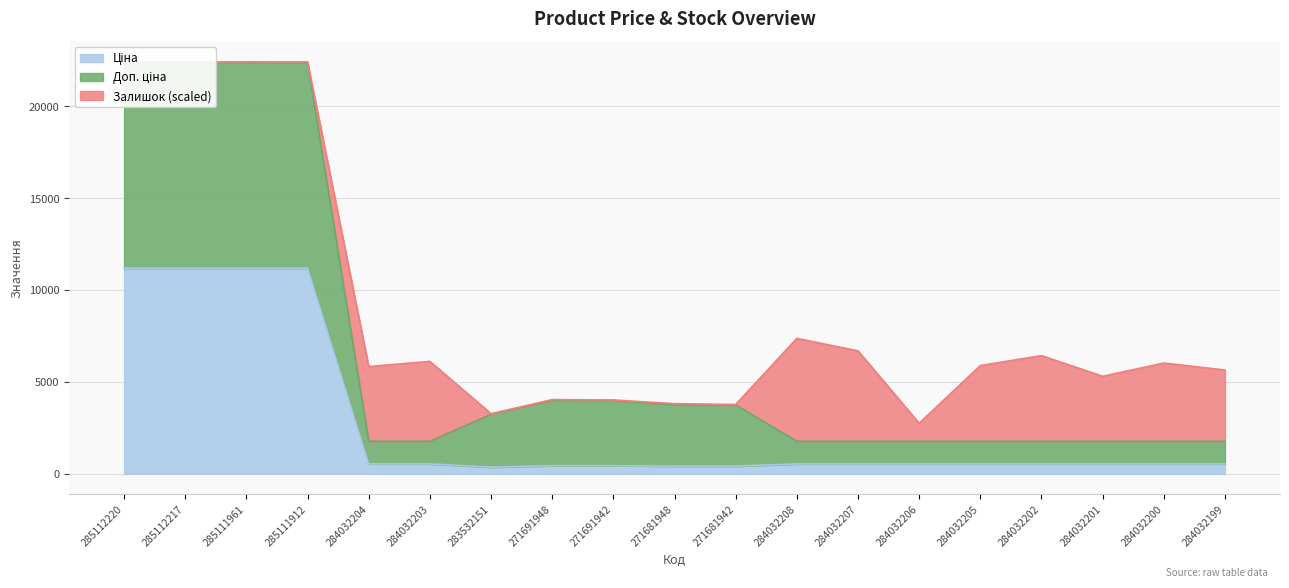

Which series has the largest total across all categories?

Доп. ціна